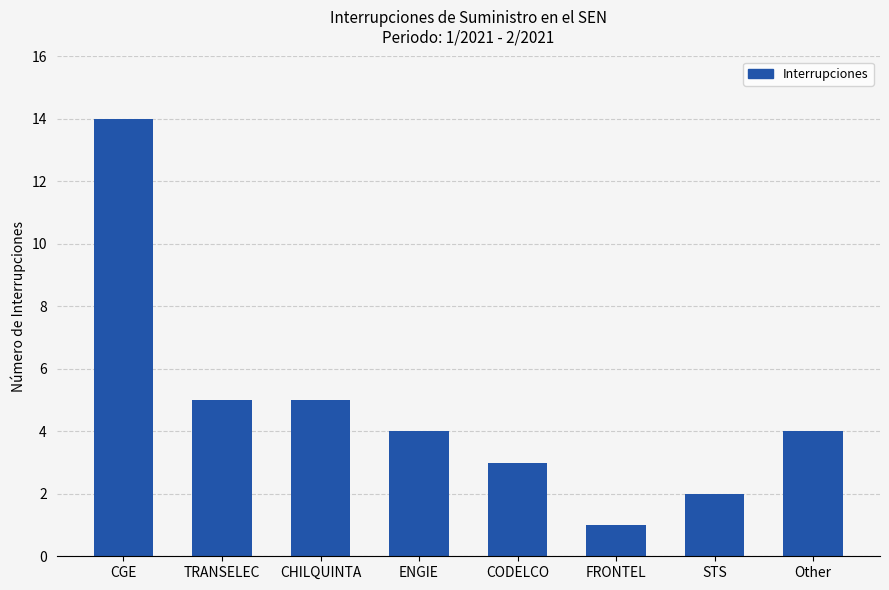

True or false: the data shows 1 at STS.

False